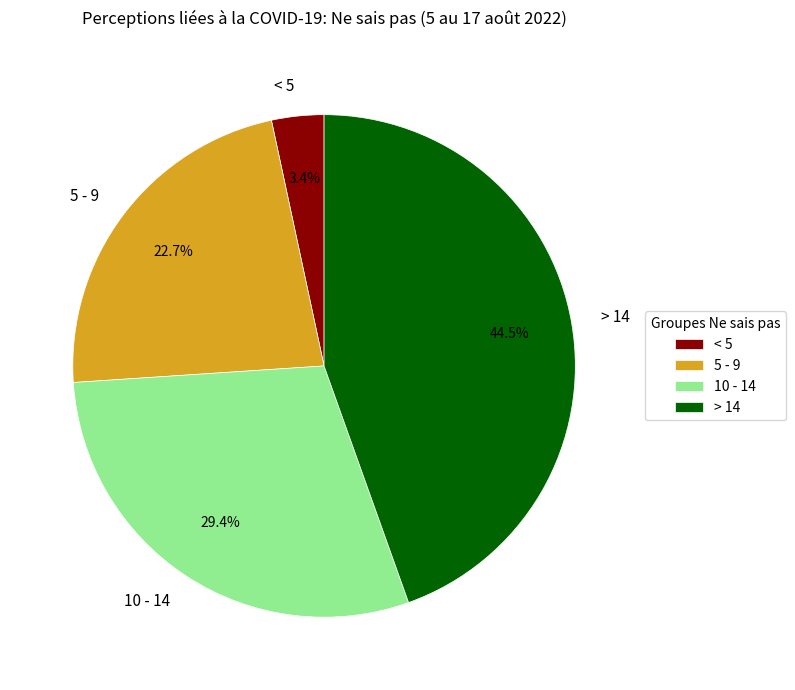

Combined, what portion of the pie is < 5 and 10 - 14?

32.8%